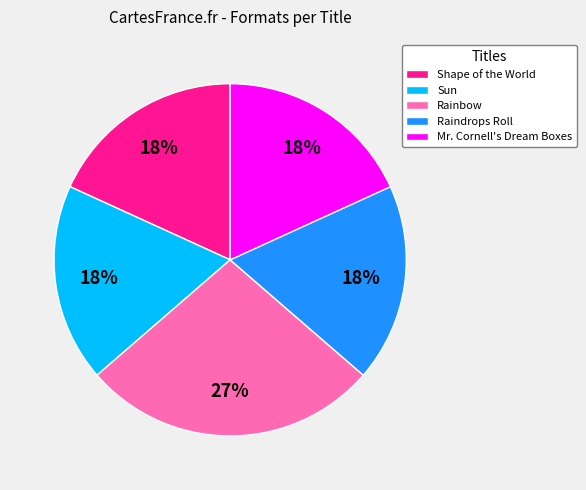

To the nearest percent, what is the average slice percentage?

20%